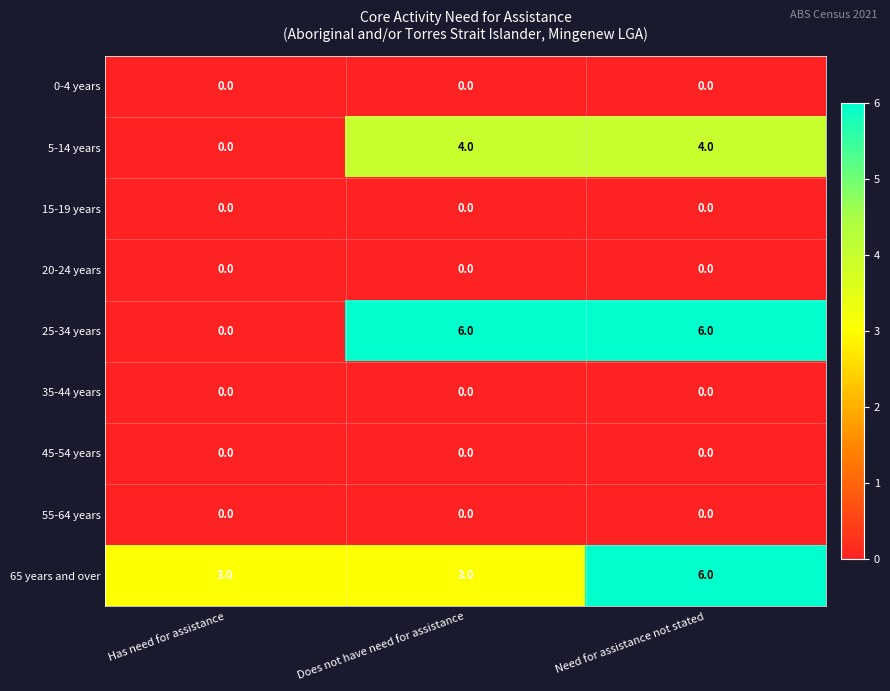

Count the number of data series in this chart.

9